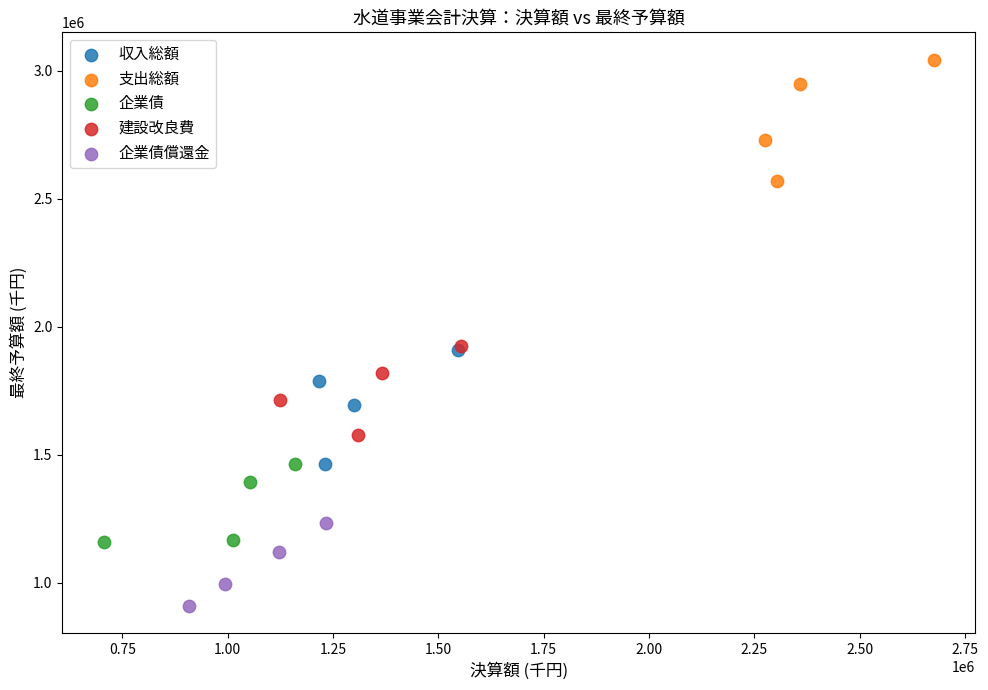

Which series contains the lowest Y value?

企業債償還金